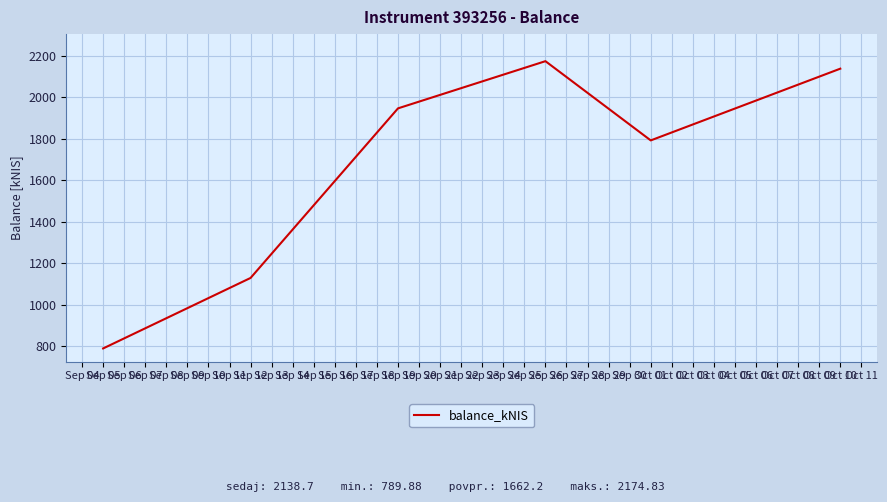

List the labels in order of value, largest first.

Sep 26, Oct 10, Sep 19, Oct 01, Sep 12, Sep 05